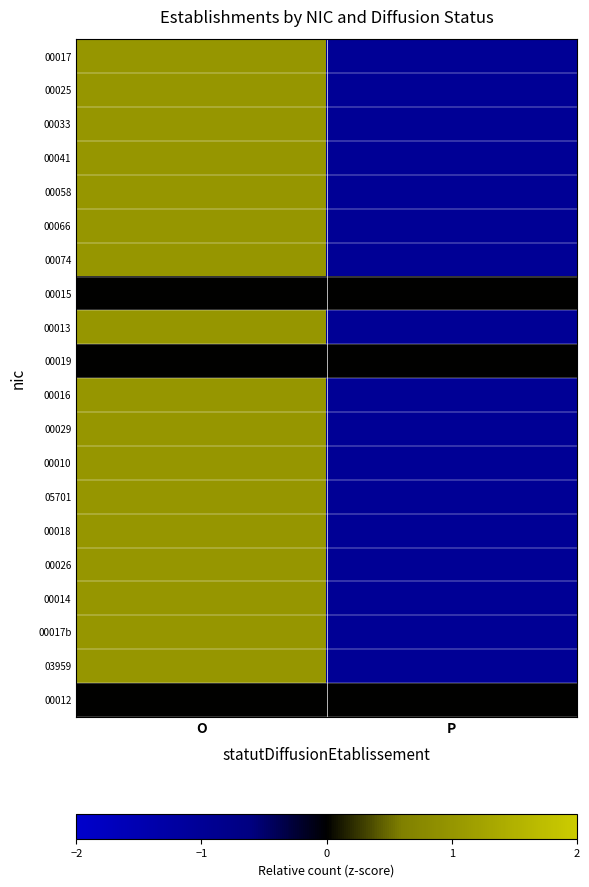

Between O and P, which series saw the biggest shift?

00017